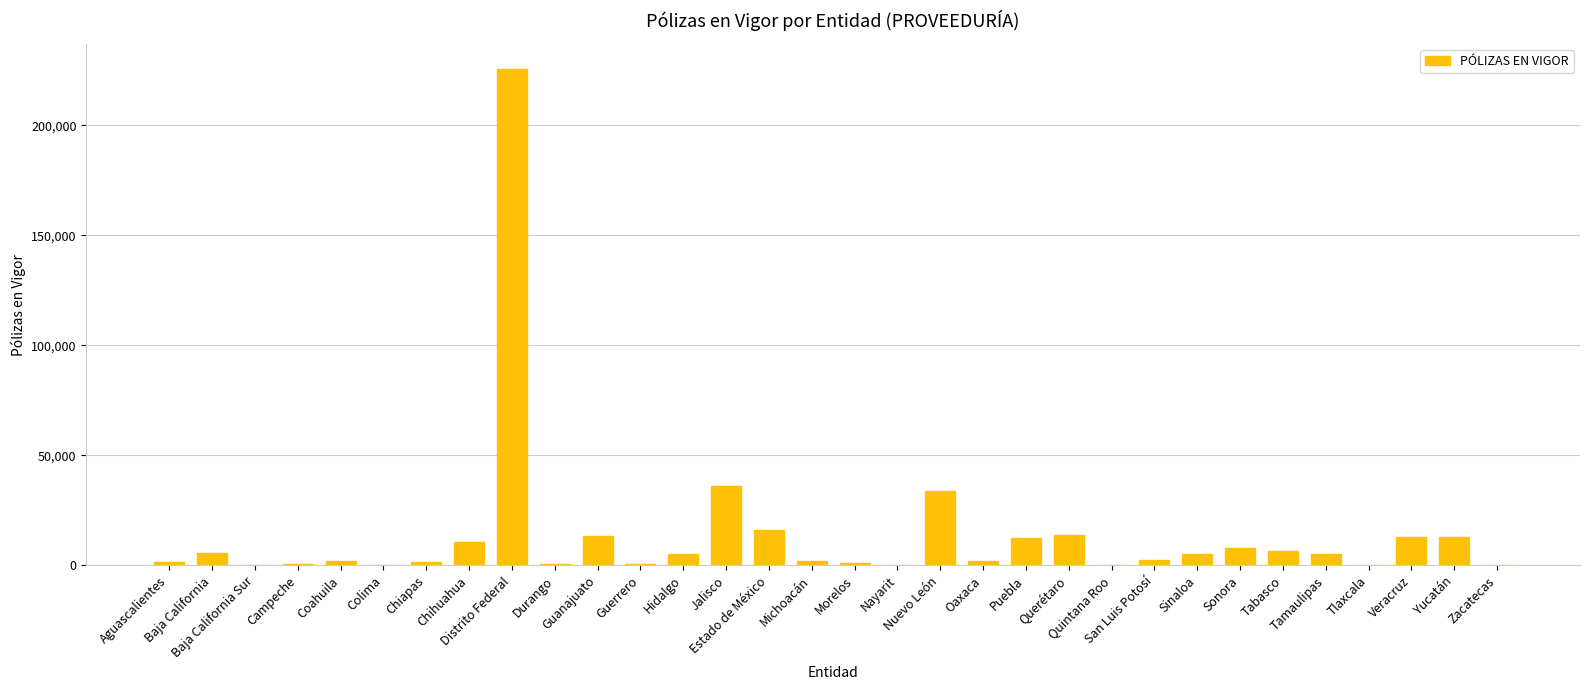

What is the sum of all values?

439873